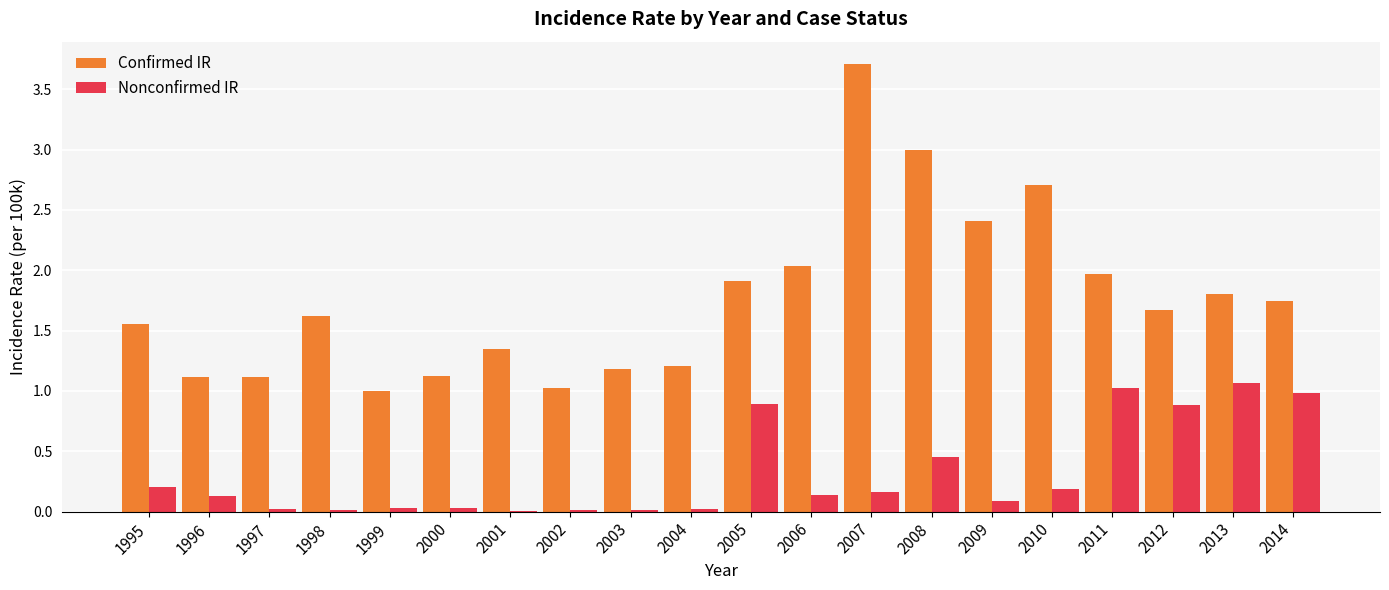

How many groups of bars are there?

20